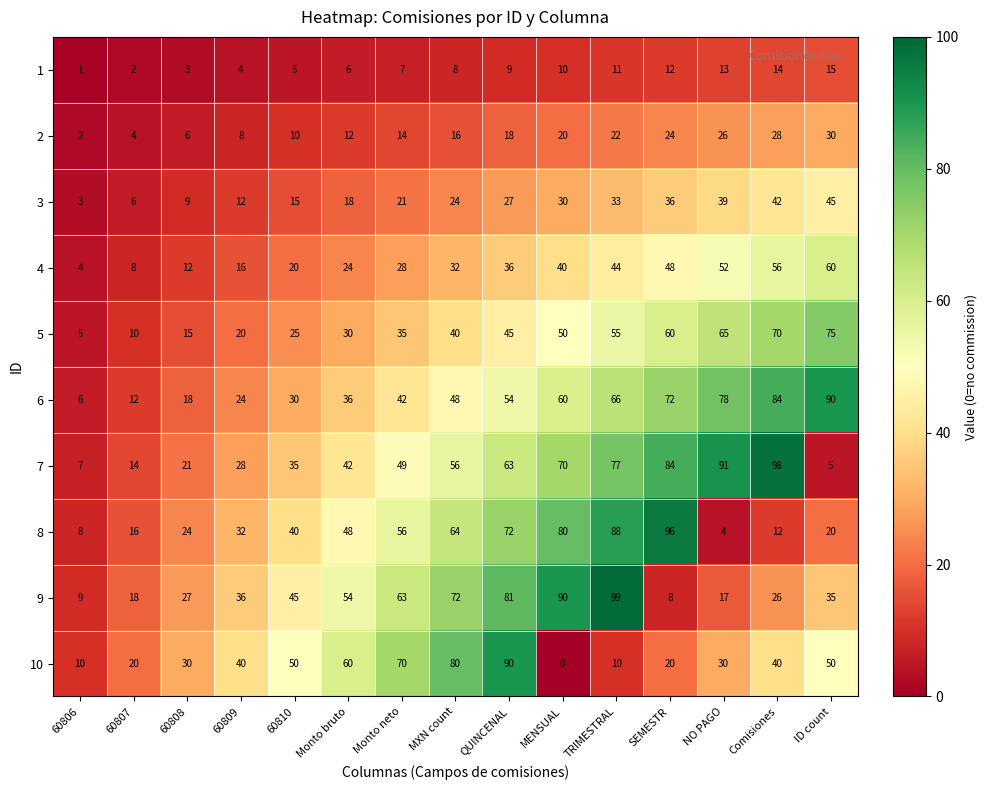

Which series has the widest spread of values?

7